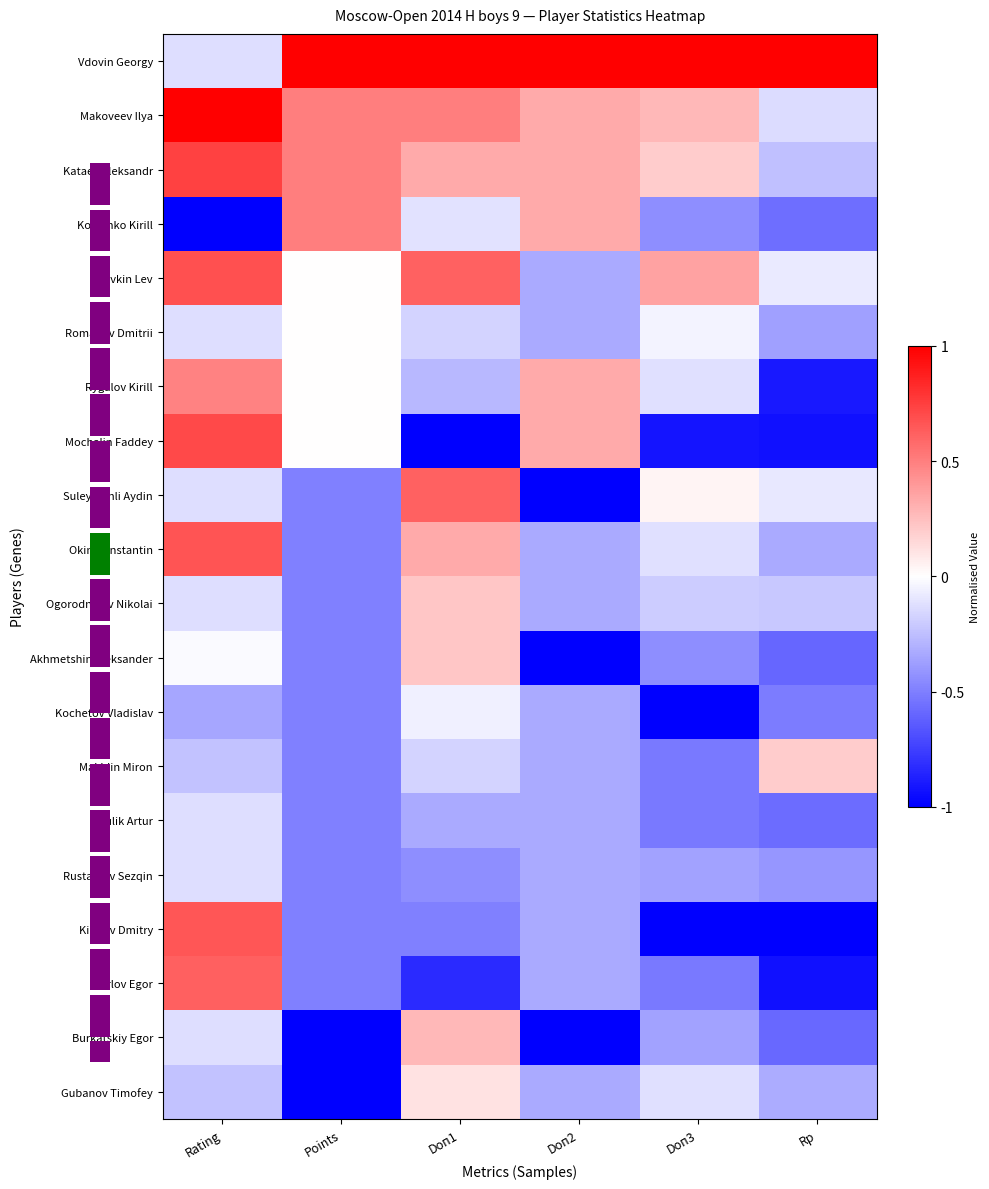

What is the maximum value shown in the chart?

1.0